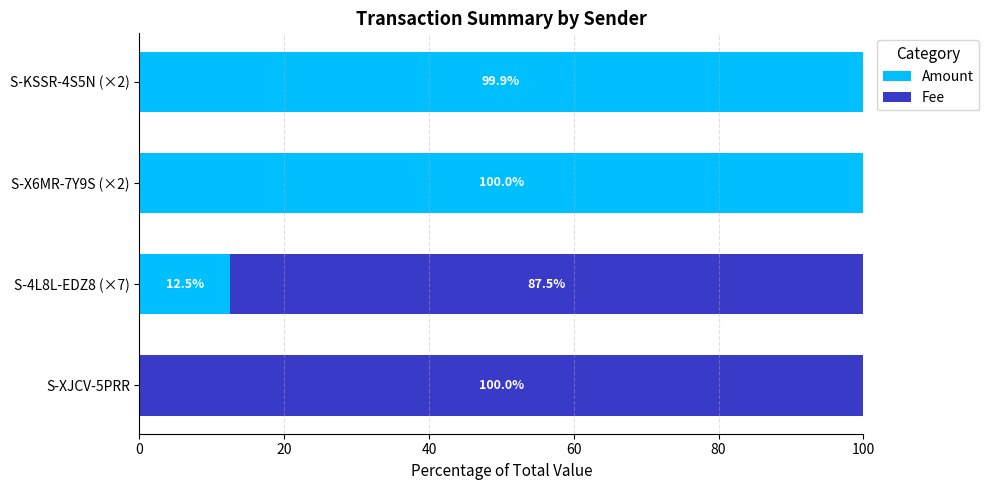

What is the sum of the Amount values at S-XJCV-5PRR and S-4L8L-EDZ8 (×7)?

12.5